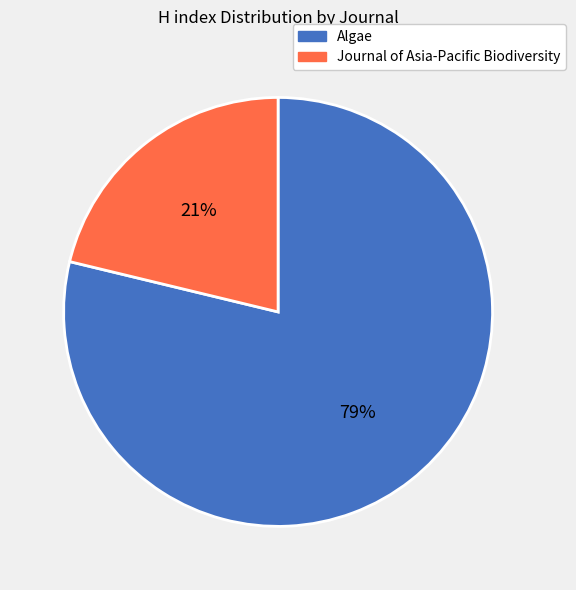

True or false: Journal of Asia-Pacific Biodiversity accounts for 15% of the total.

False